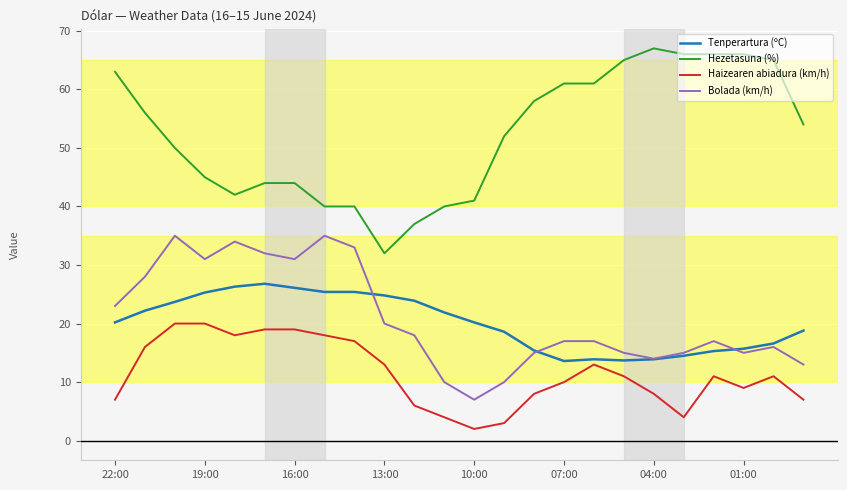

Does the chart have visible grid lines?

Yes